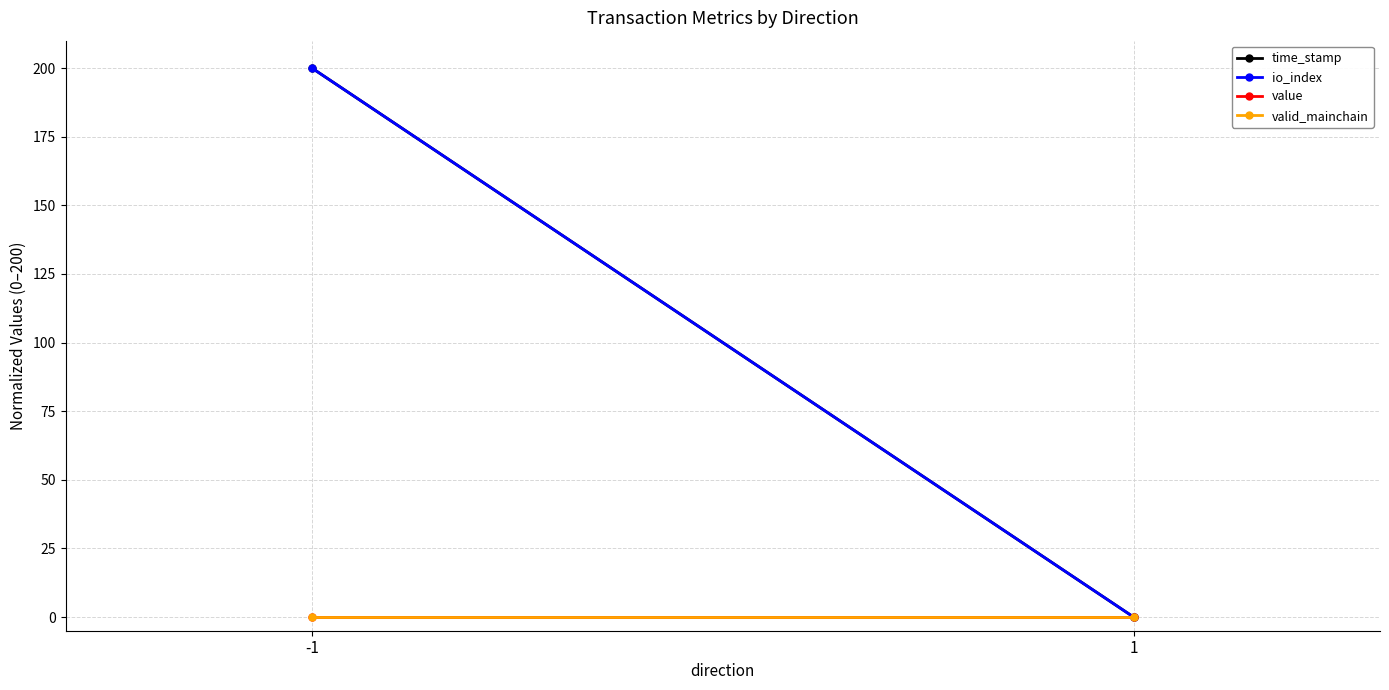

What is the difference between the maximum and minimum values in the time_stamp series?

200